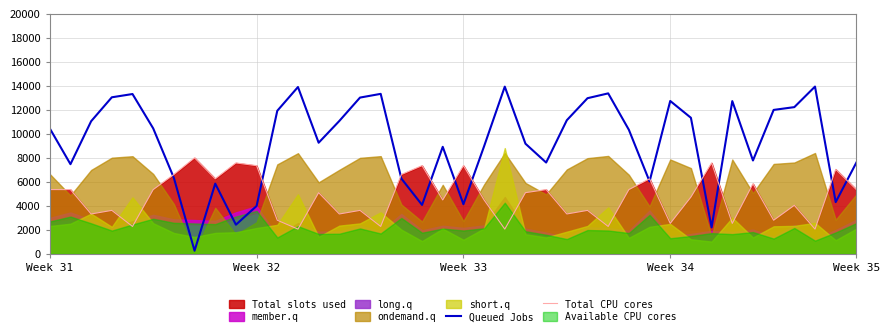

Which series has the largest range (max minus min)?

Queued Jobs